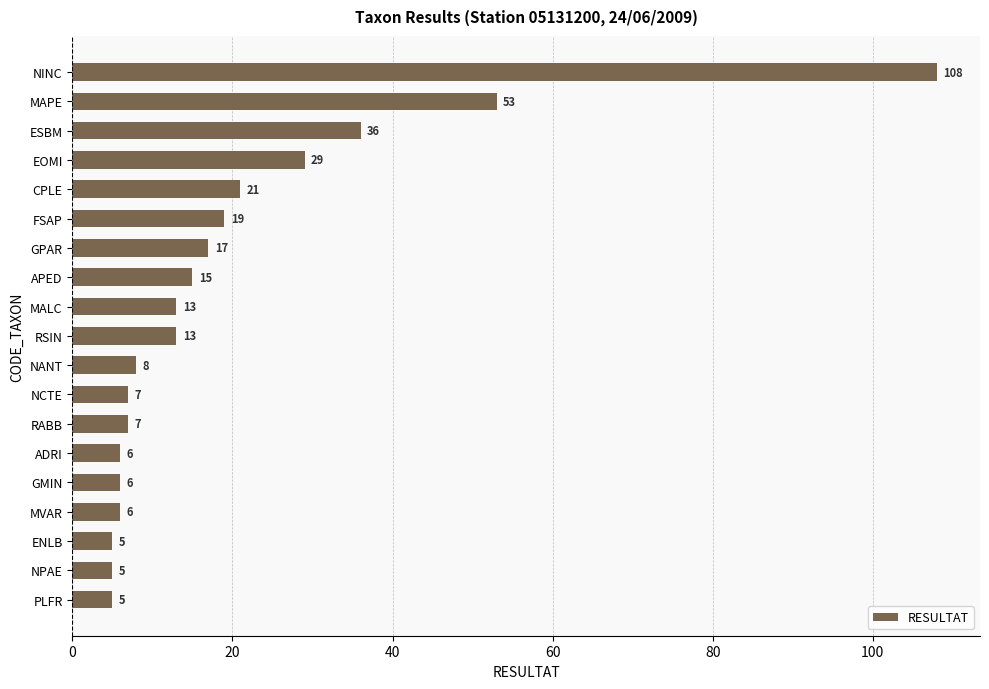

What position from the top is RSIN?

10